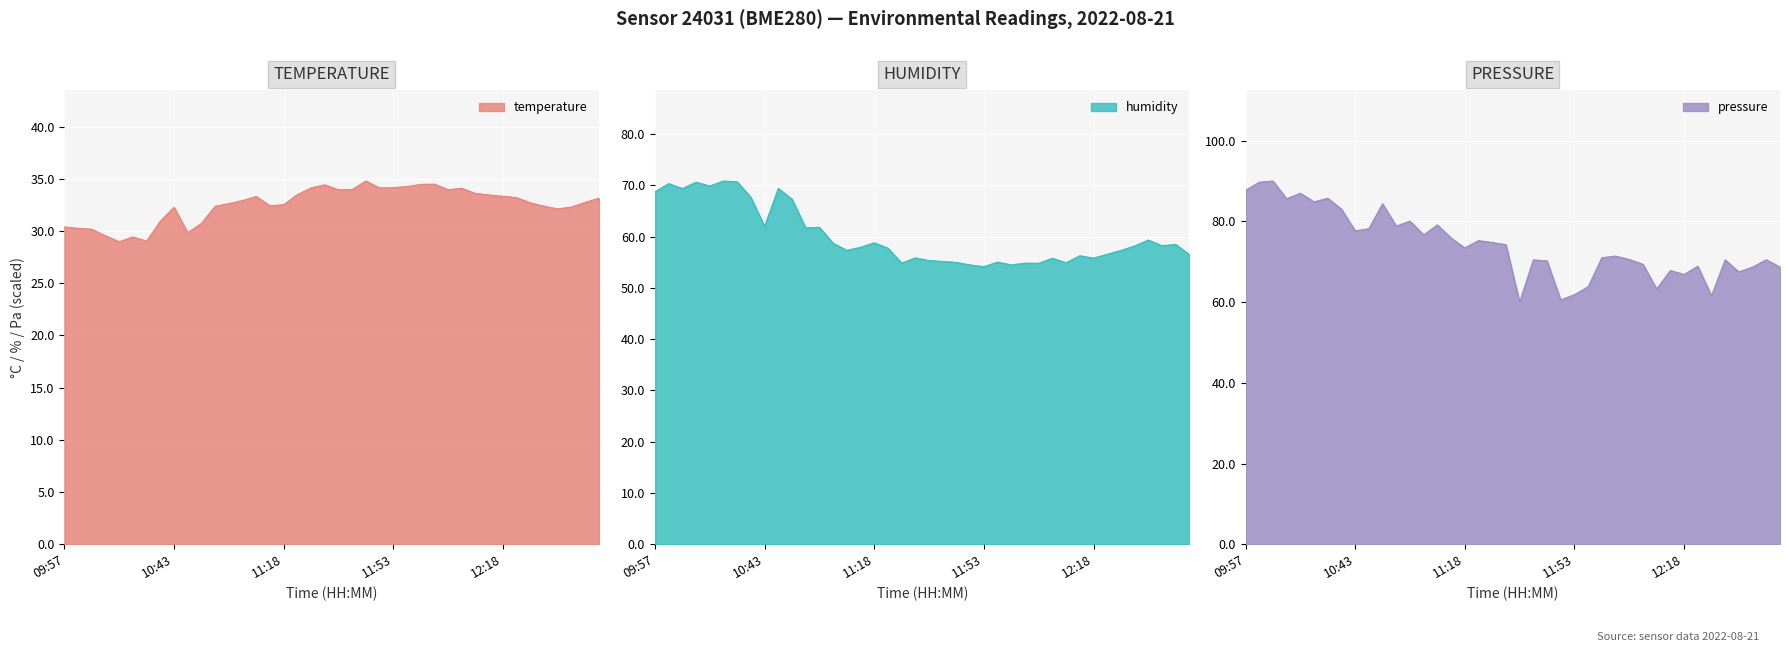

What is the lowest value of the temperature series?

29.0